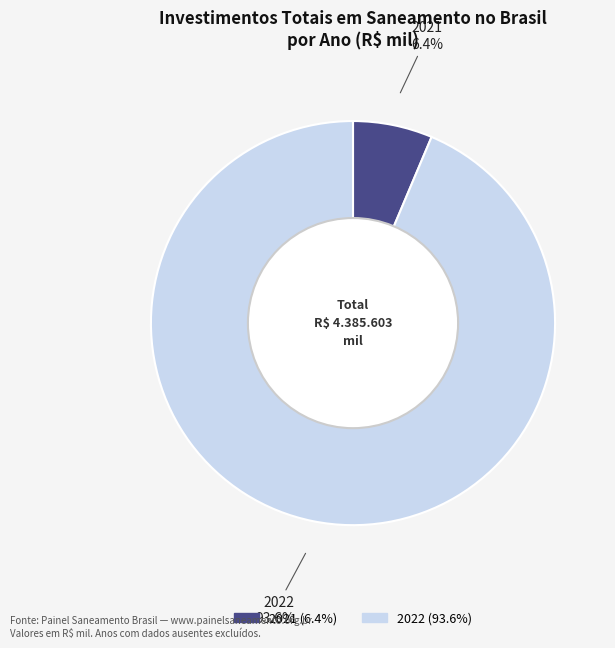

Does any single category account for the majority?

Yes